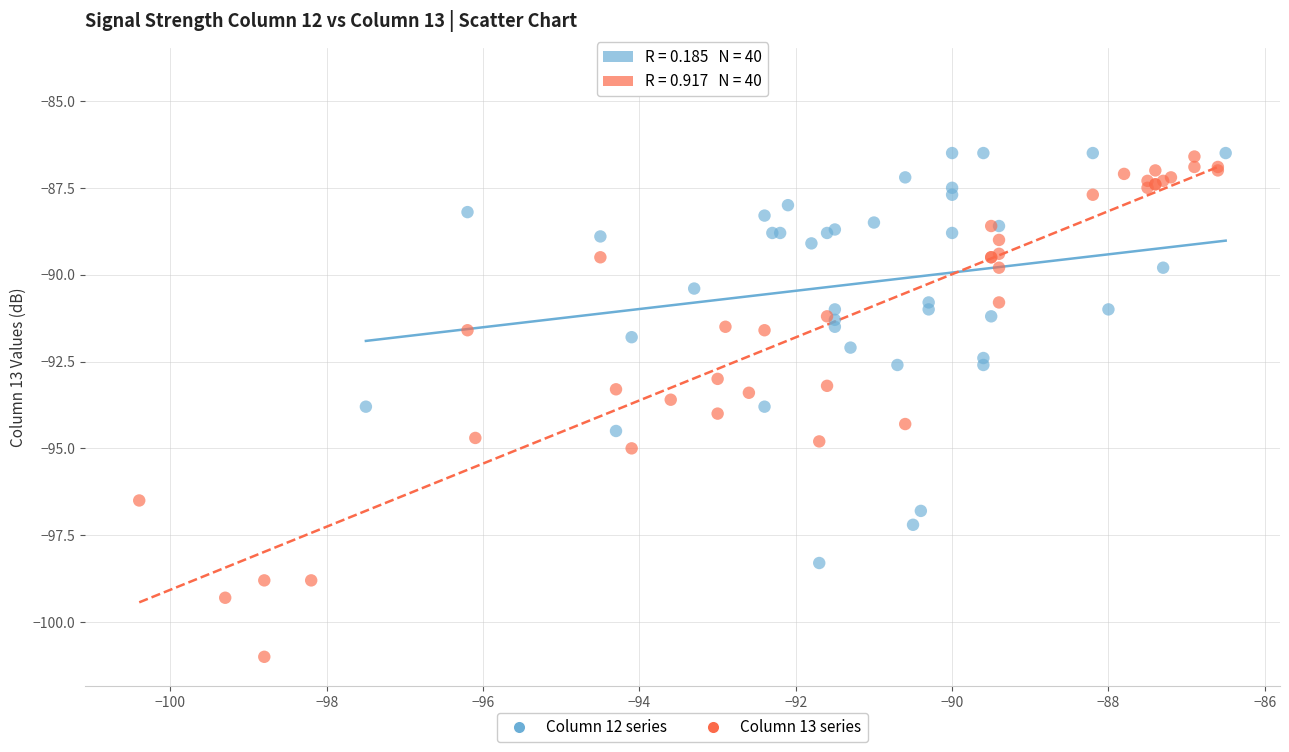

Which series has the largest Y range (max minus min)?

Column 13 series